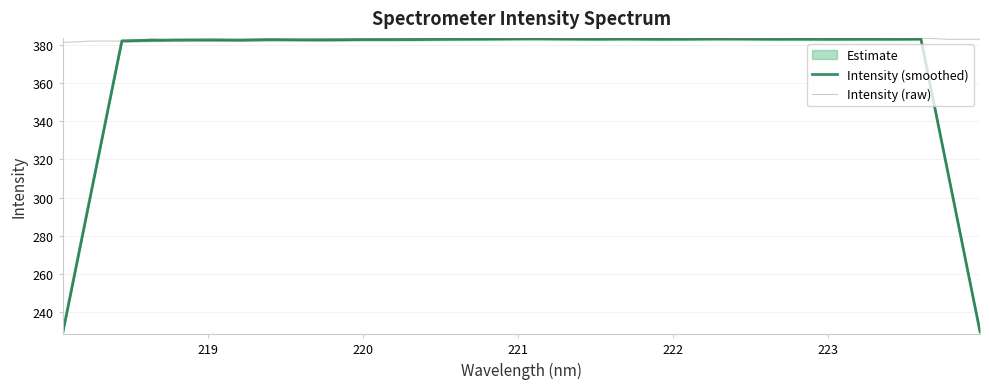

What is the lowest value of the Intensity (smoothed) series?

229.0